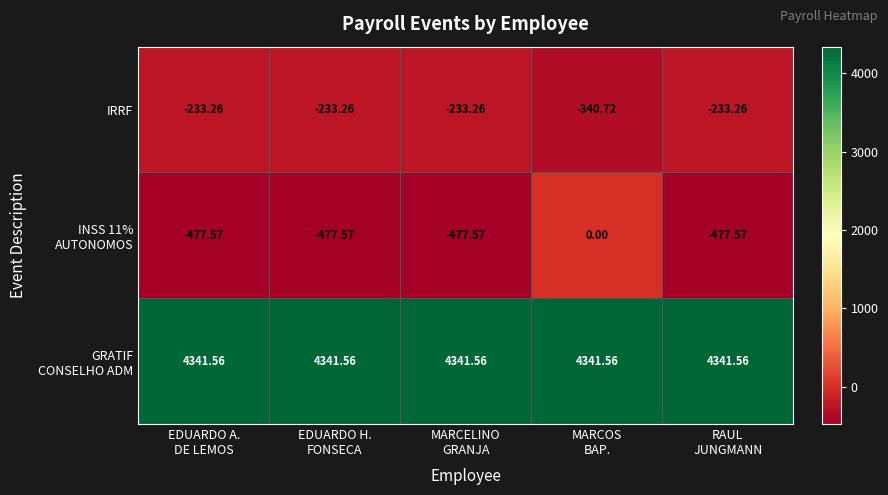

Count the number of categories in the chart.

5